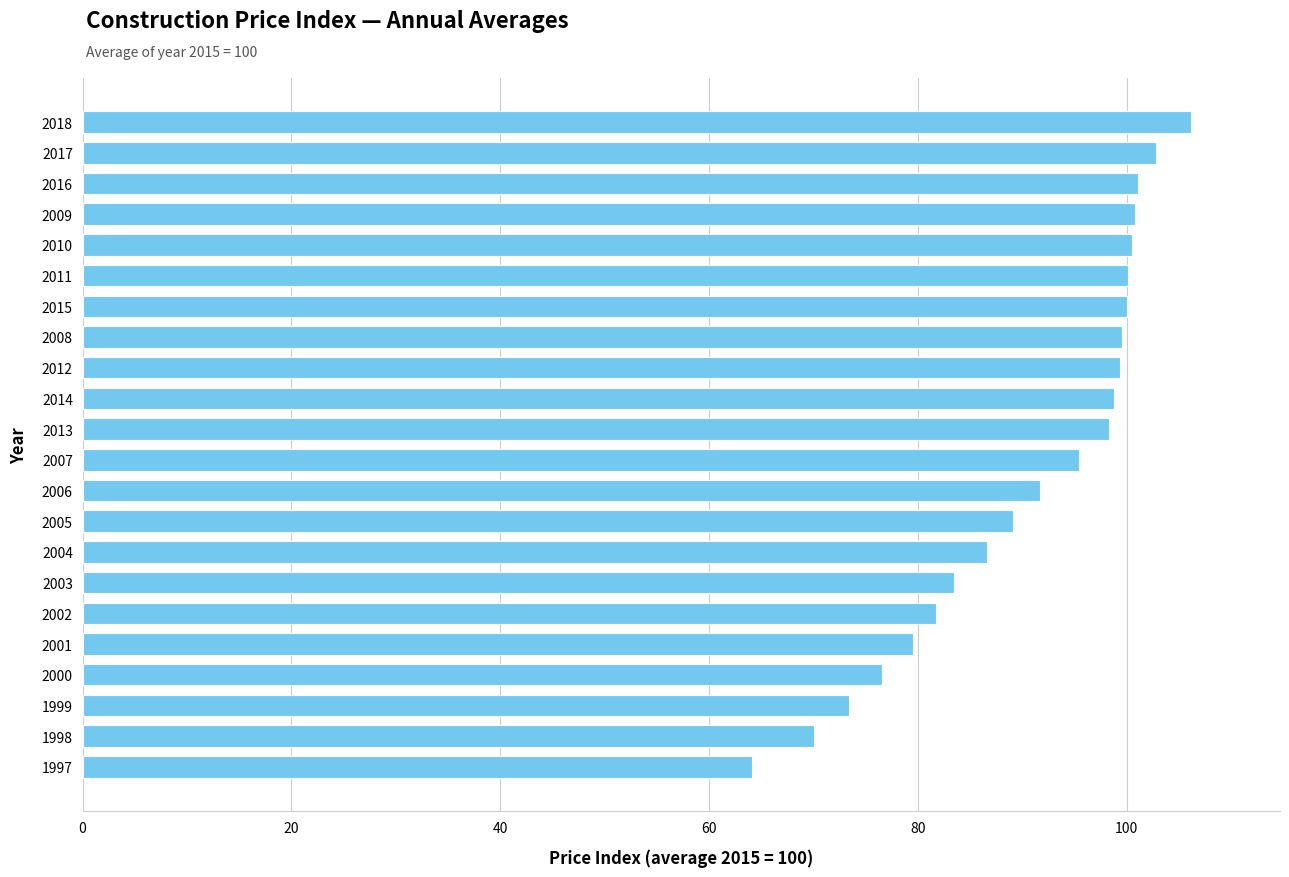

What is the approximate value at 2007?

95.4